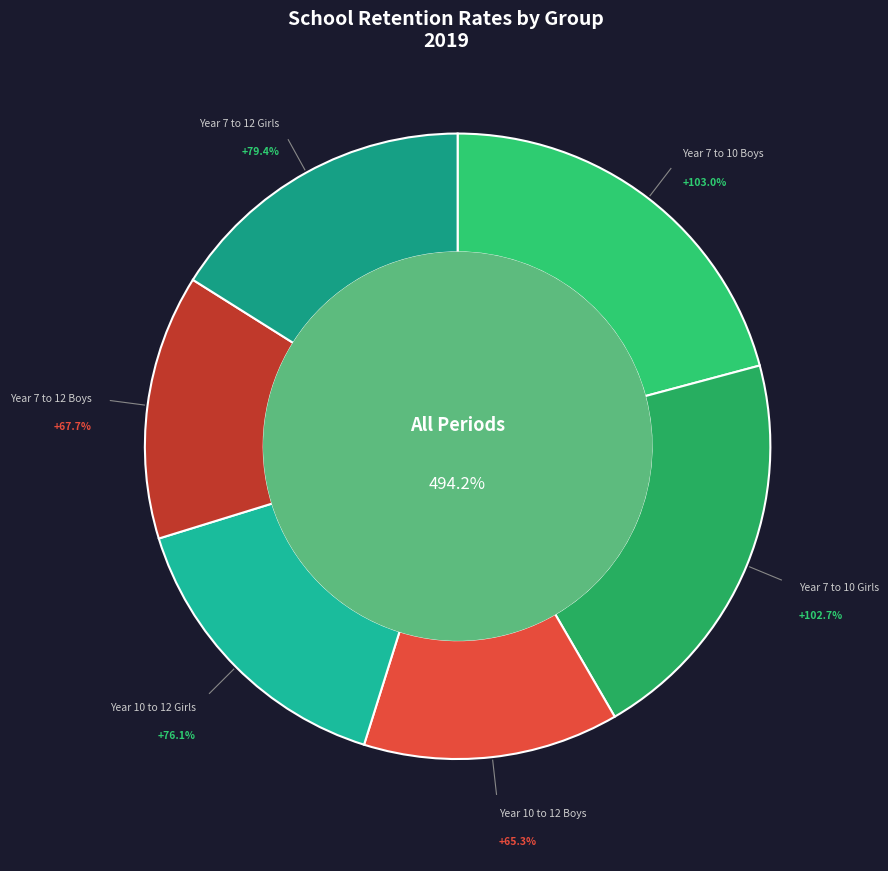

To the nearest percent, what portion does Year 7 to 12 Boys represent?

14%